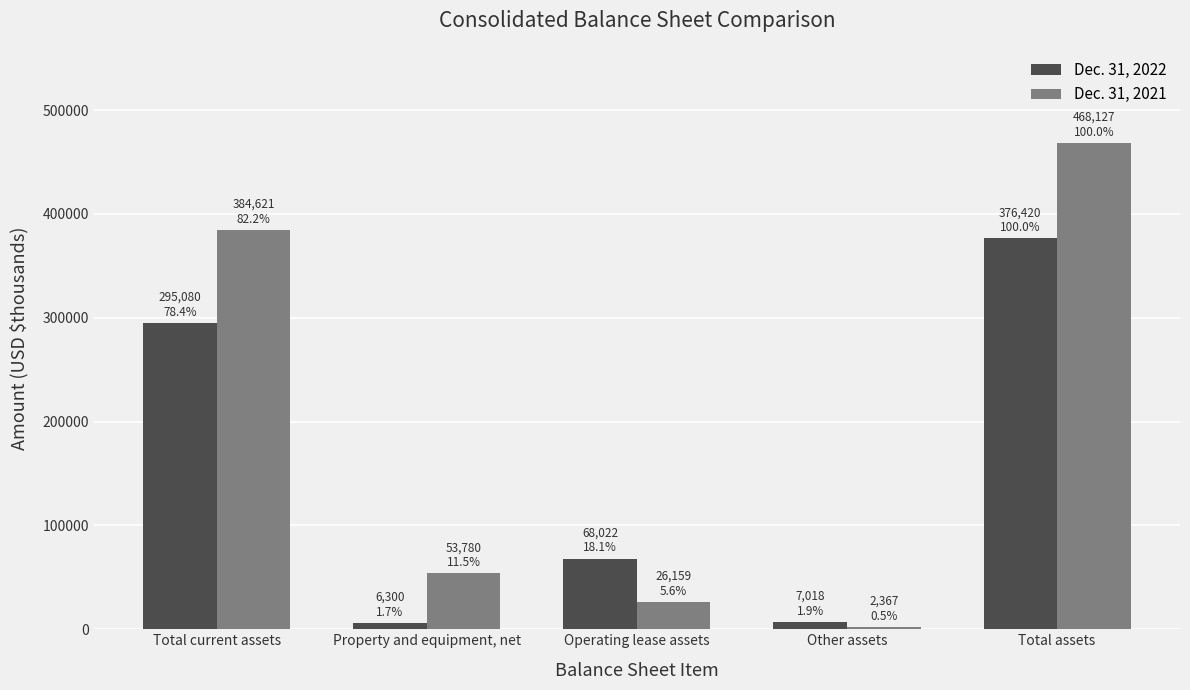

Rank the series by their maximum value, from lowest to highest.

Dec. 31, 2022, Dec. 31, 2021